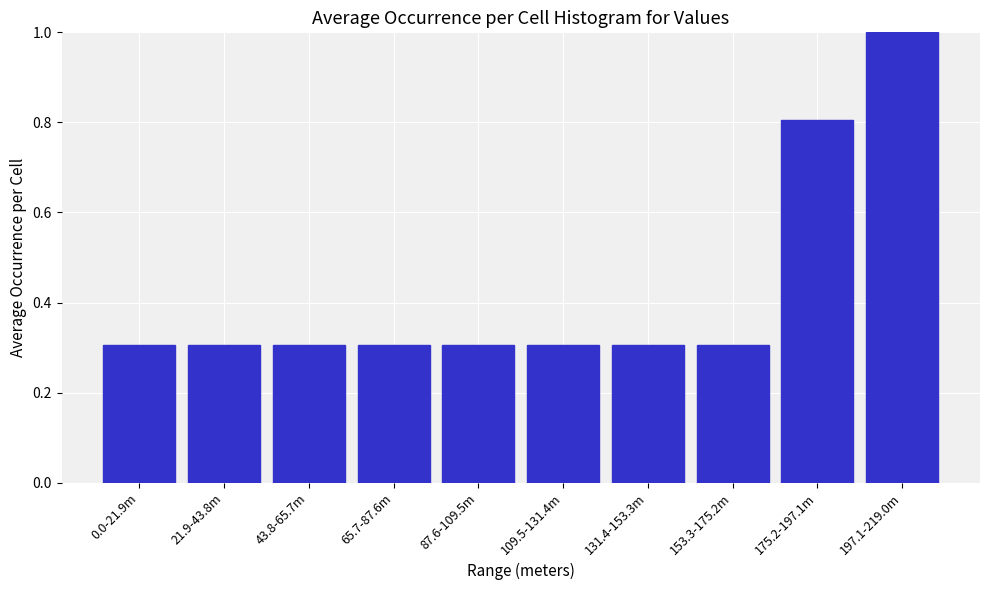

Reading right to left, what are all the values shown in this chart?

1.0	0.8	0.3	0.3	0.3	0.3	0.3	0.3	0.3	0.3